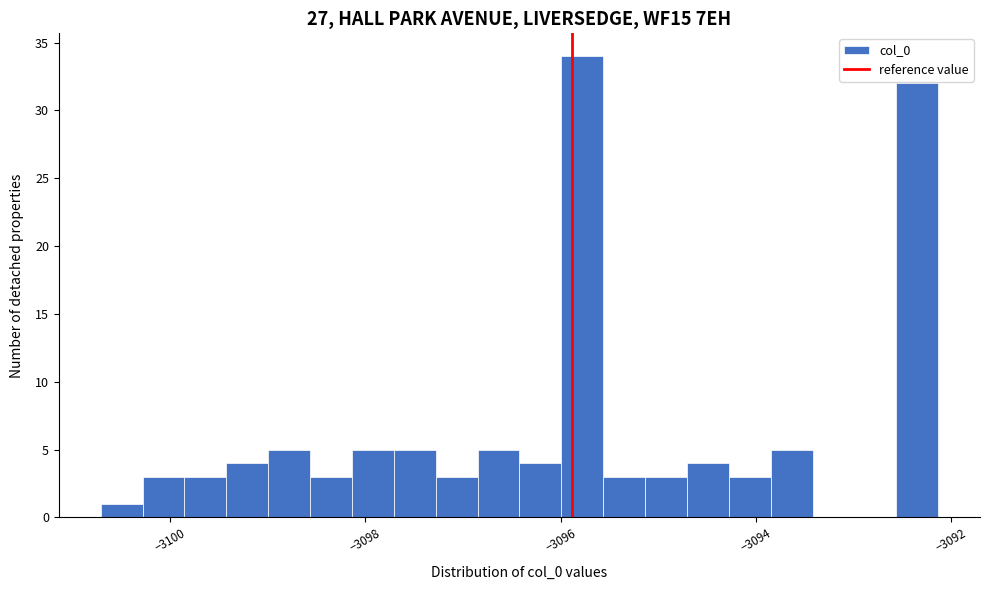

Read against the x-axis, roughly where is the centre of the tallest bar?

-3095.8